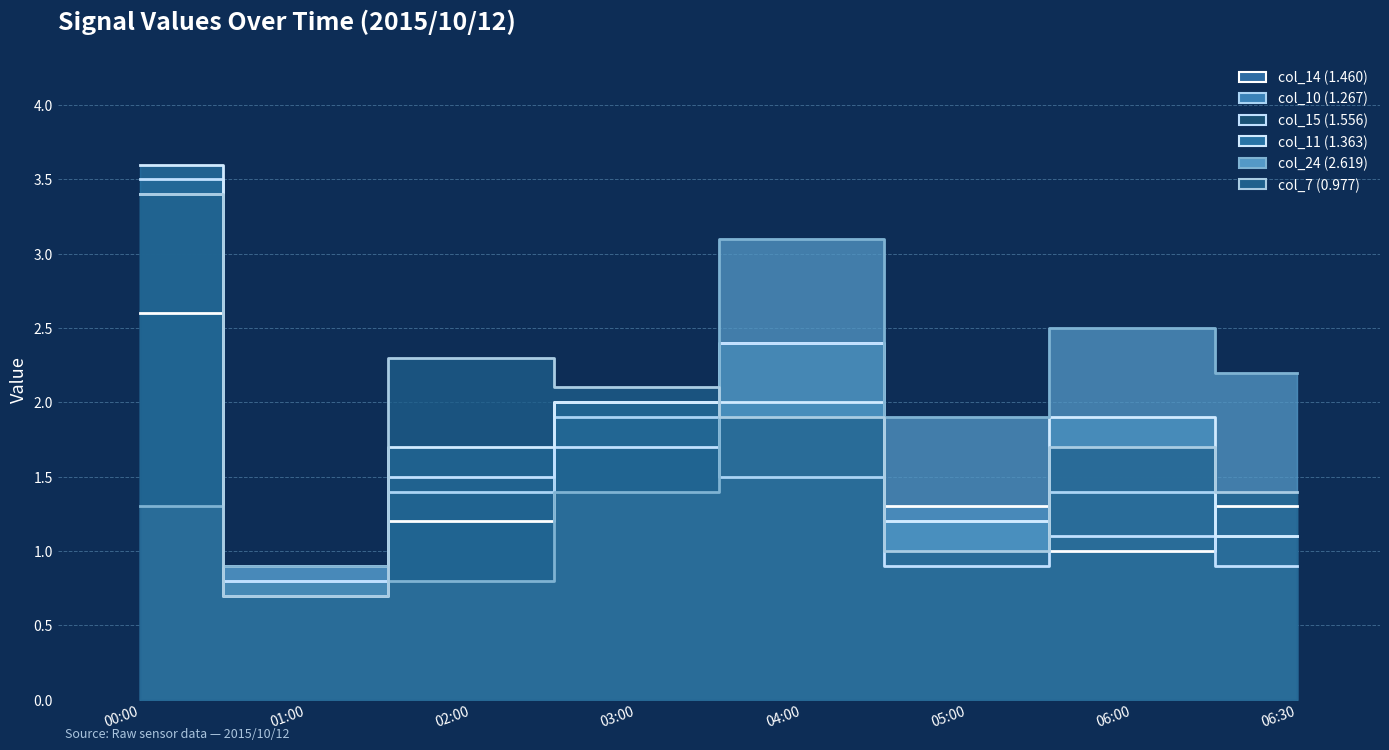

Which series has the largest range (max minus min)?

col_11 (1.363)